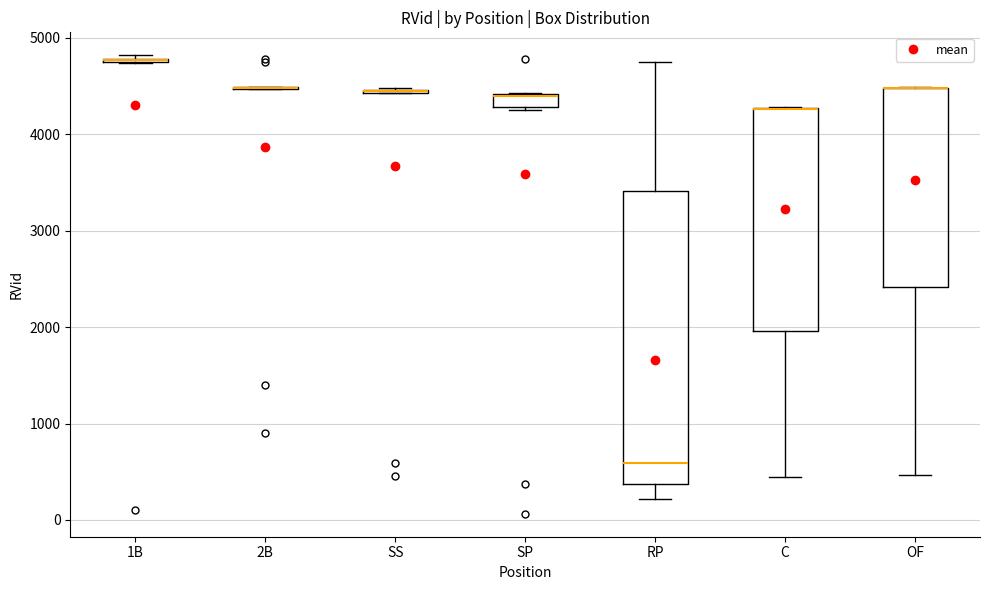

Where is the lower edge of the box for SP on the y-axis? The values are not printed on the chart, so give them approximately, as read against the axis.

4300